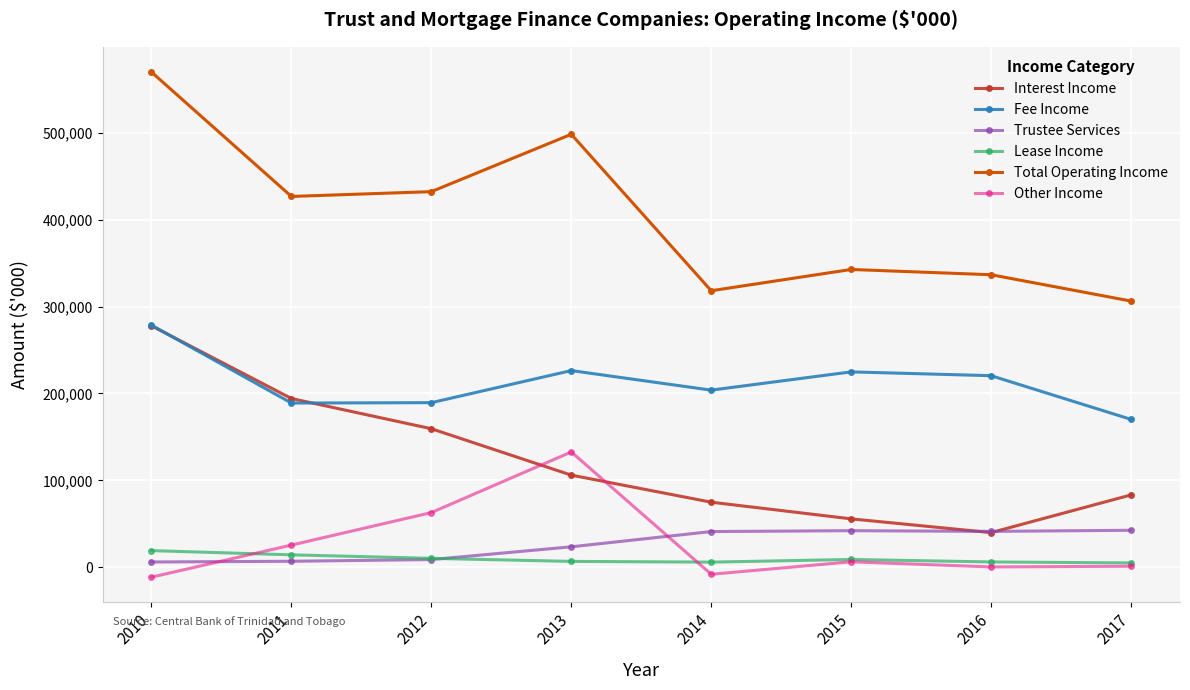

What is the maximum value shown in the chart?

569668